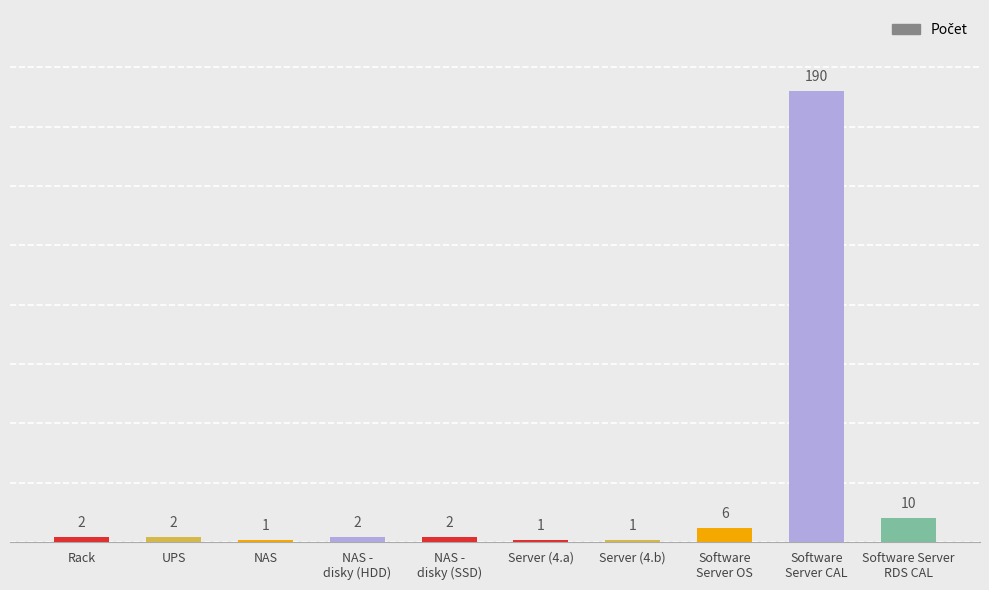

What is the label of the 2nd bar from the left?

UPS